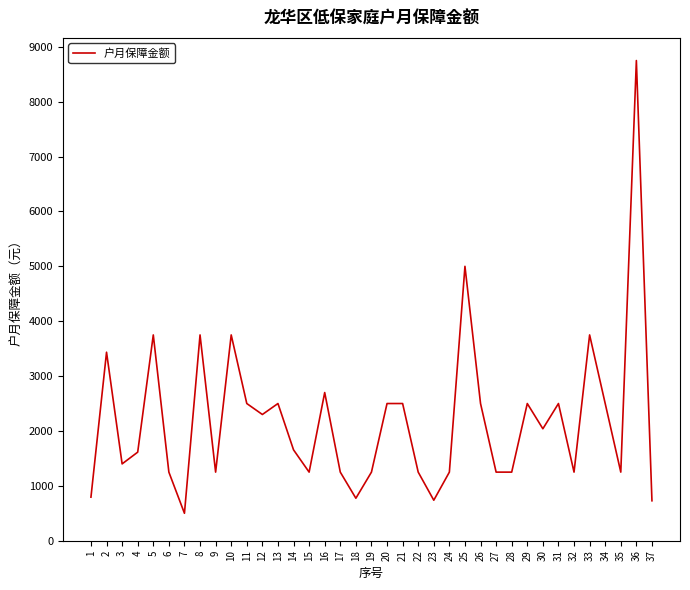

The value at 34 is 2500. True or false?

True